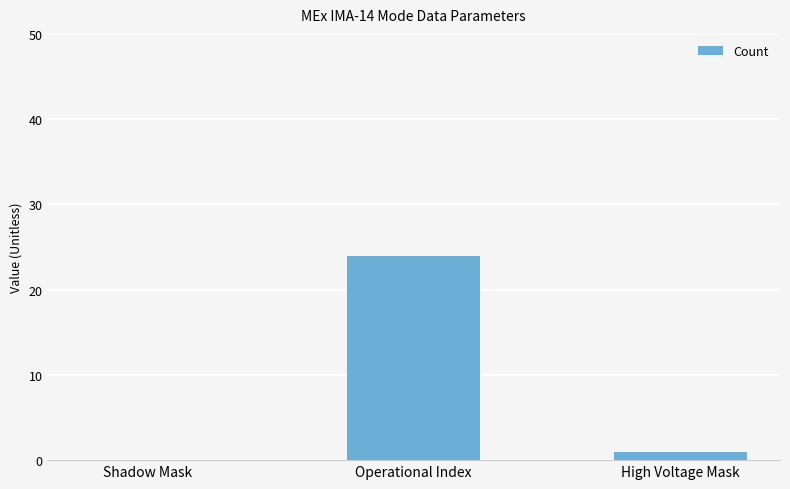

What is the change in value from Shadow Mask to High Voltage Mask?

+1